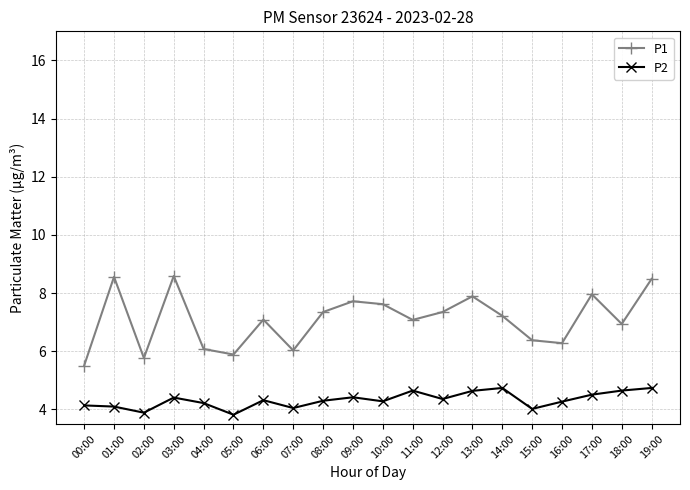

True or false: P2 and P1 intersect in this chart.

False